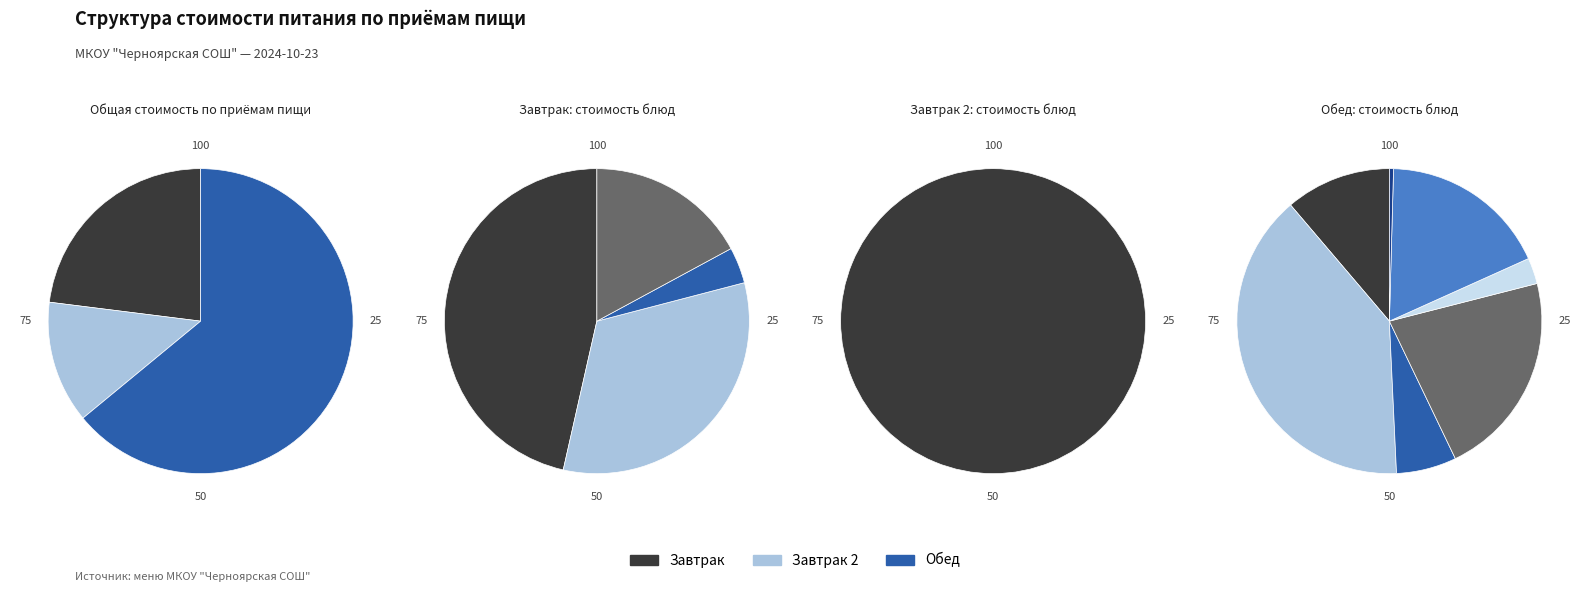

Between Каша молочная рисовая and Яйцо варёное, which series saw the biggest shift?

Завтрак